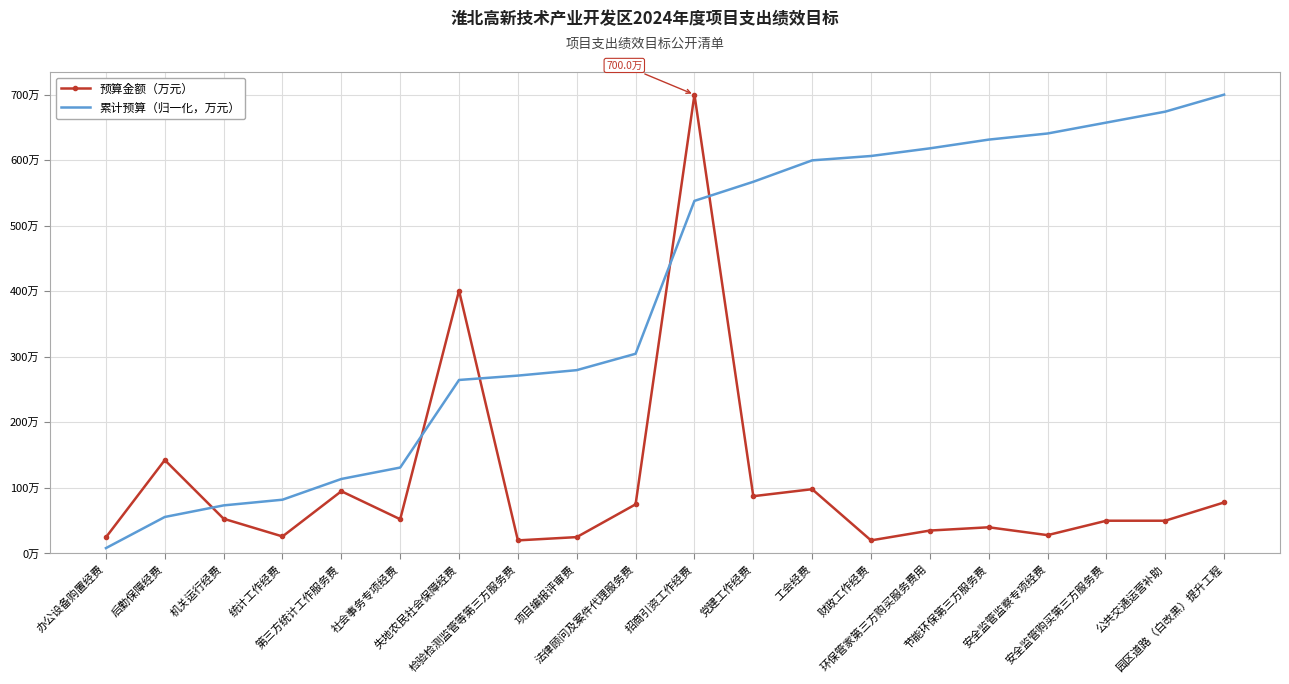

What is the label of the 5th point from the left?

第三方统计工作服务费